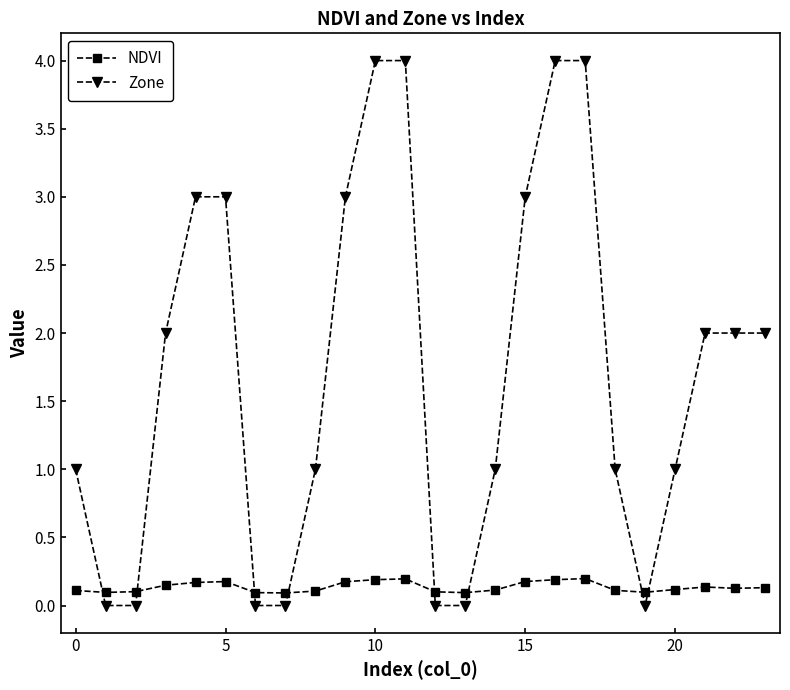

What is the maximum value for Zone?

4.0